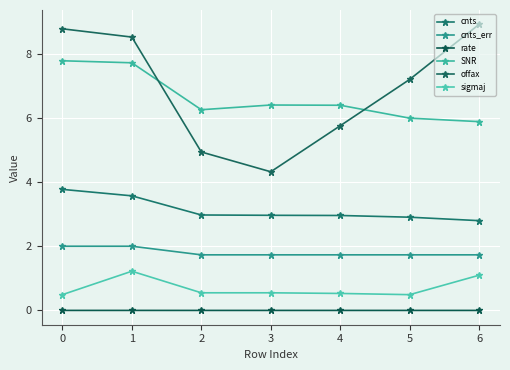

How many lines are shown in the chart?

6